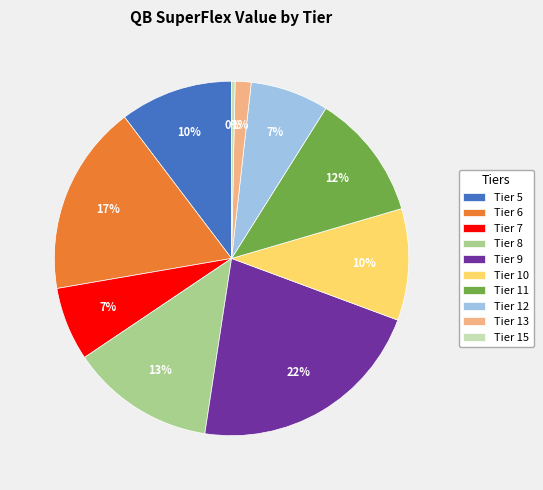

What is the smallest slice in the pie chart?

Tier 15